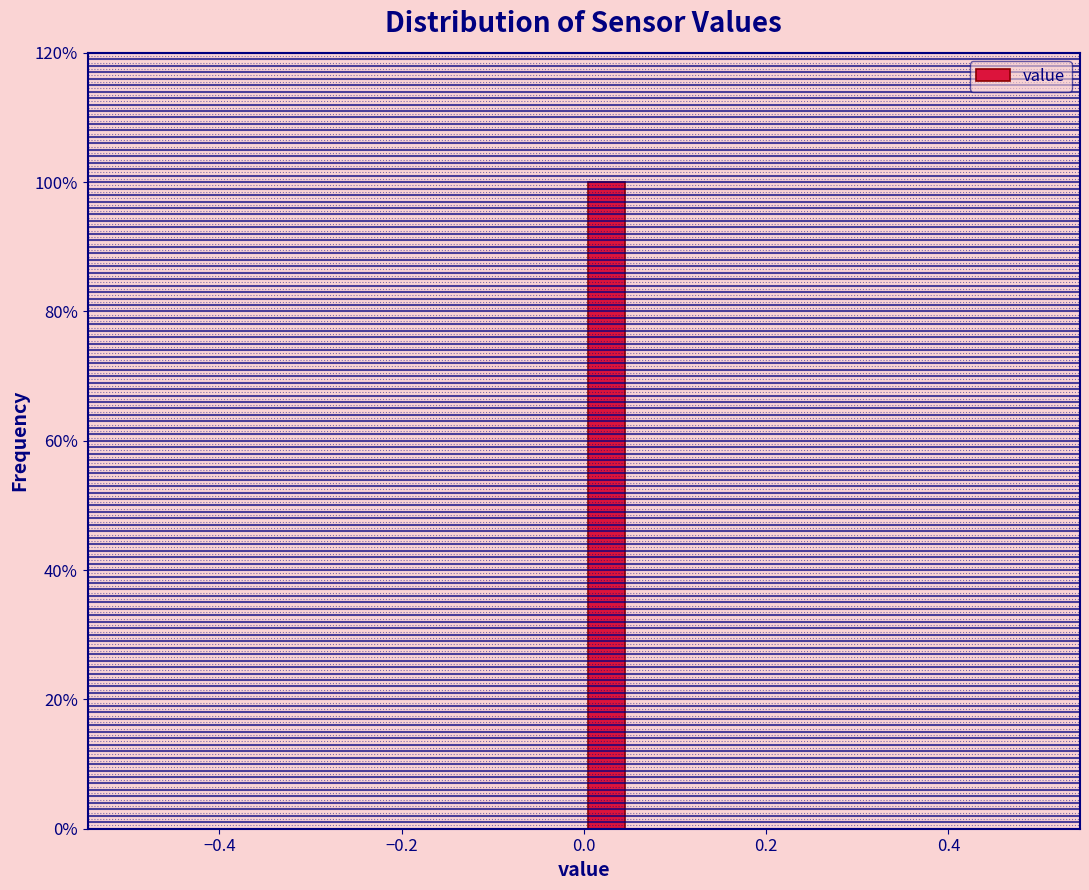

Read against the x-axis, roughly where is the centre of the tallest bar?

0.02